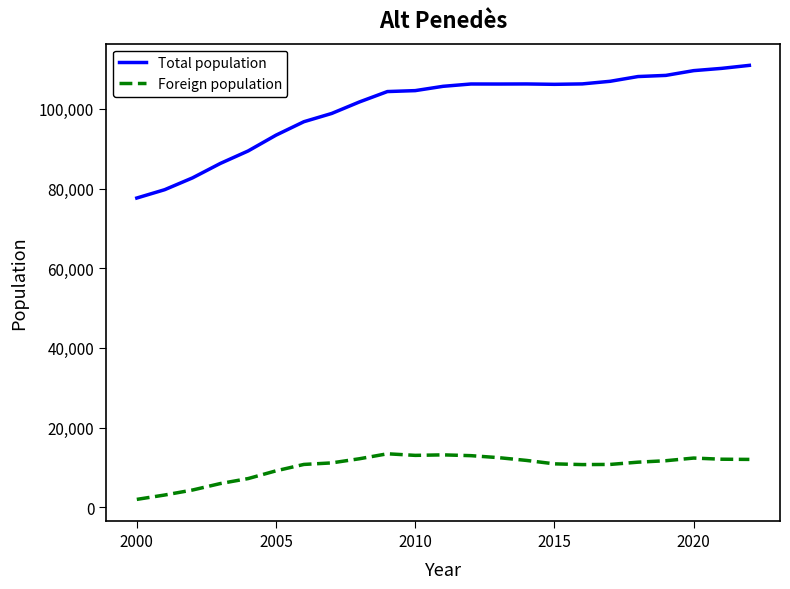

What is the lowest value of the Total population series?

77622